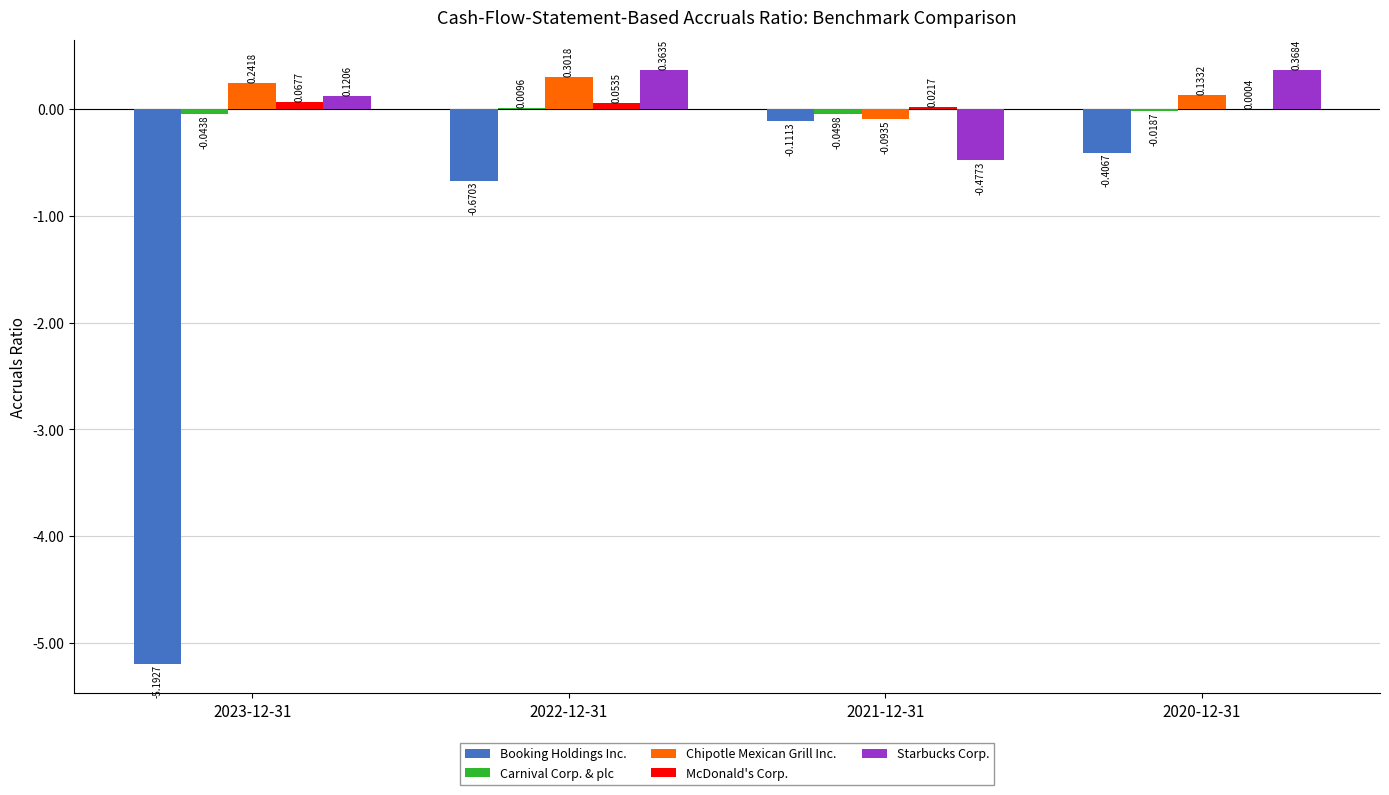

What is the sum of the Starbucks Corp. values at 2023-12-31 and 2020-12-31?

0.5